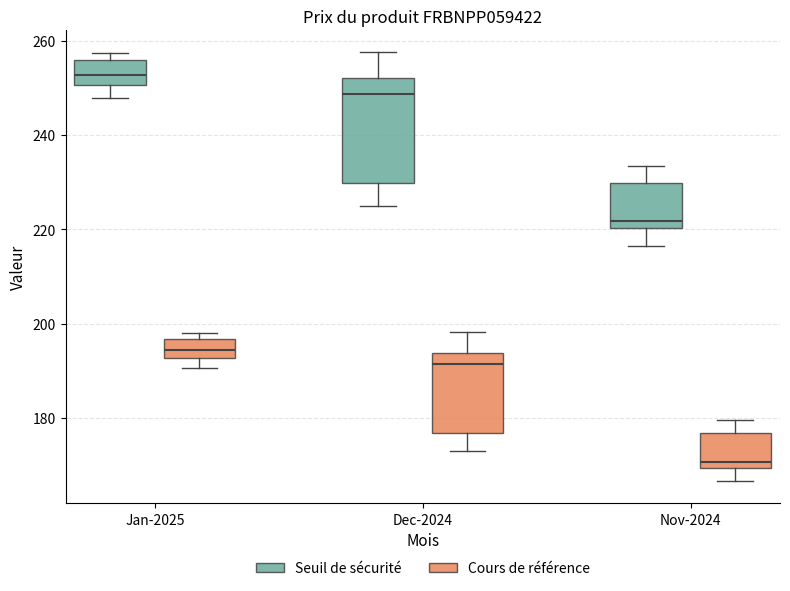

Which box's median line is the lowest?

Nov-2024 (Cours de référence)